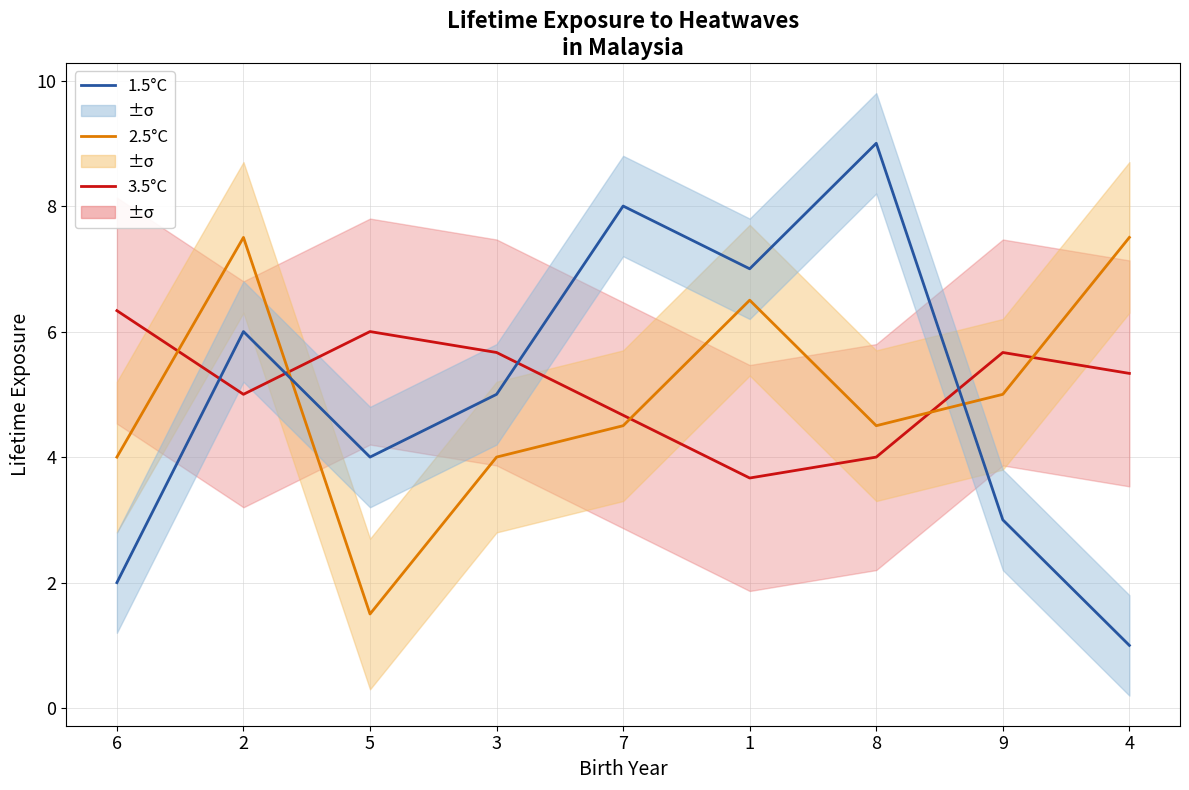

Which series has the widest spread of values?

1.5°C